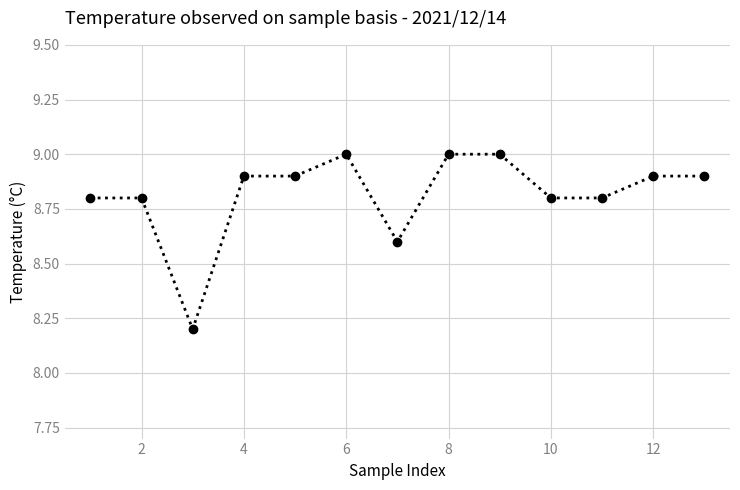

What is the value of the 8th point from the left?

9.0